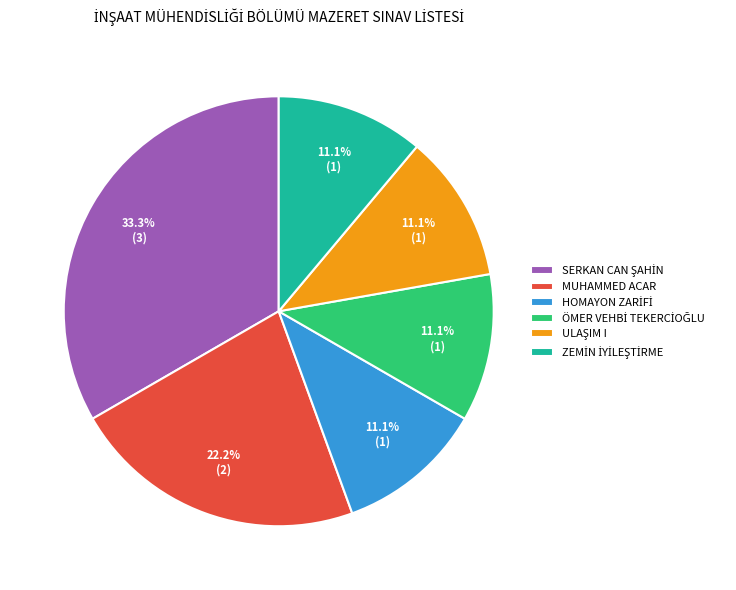

Does any single category account for the majority?

No